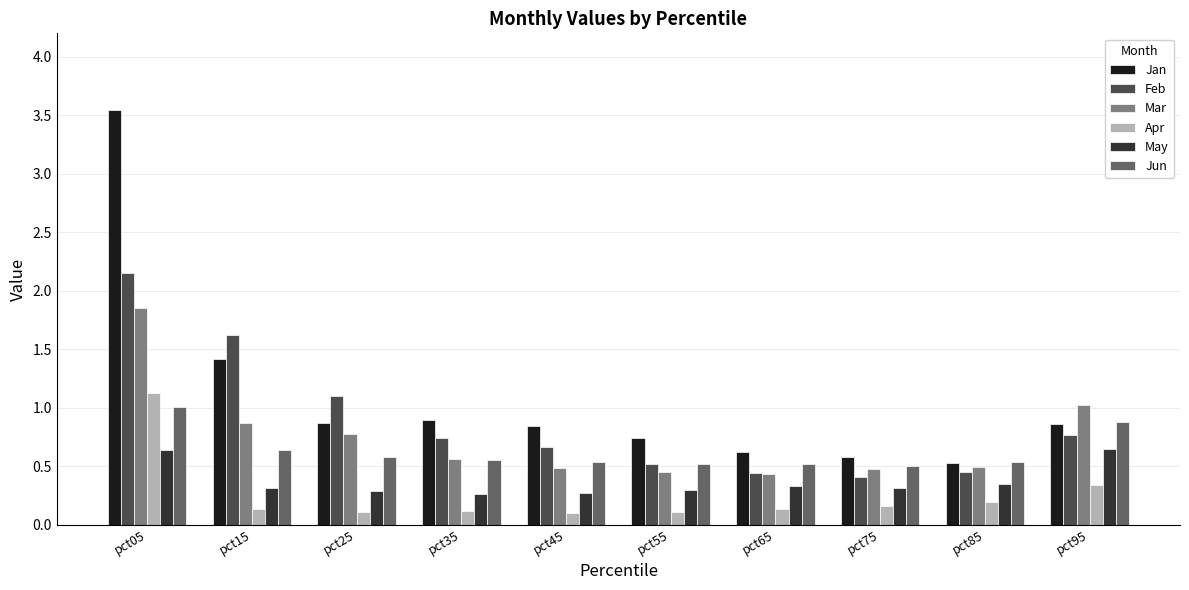

At which category is the sum across all series the highest?

pct05